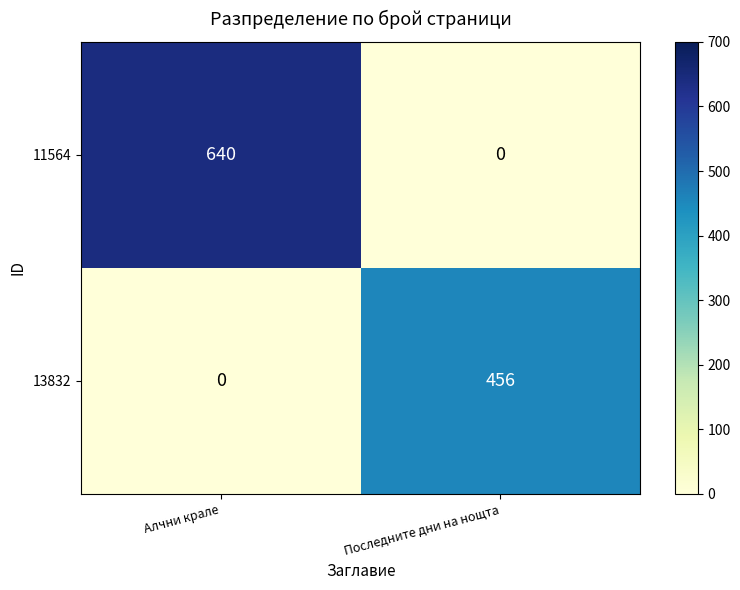

At how many categories does at least one series exceed 431?

2